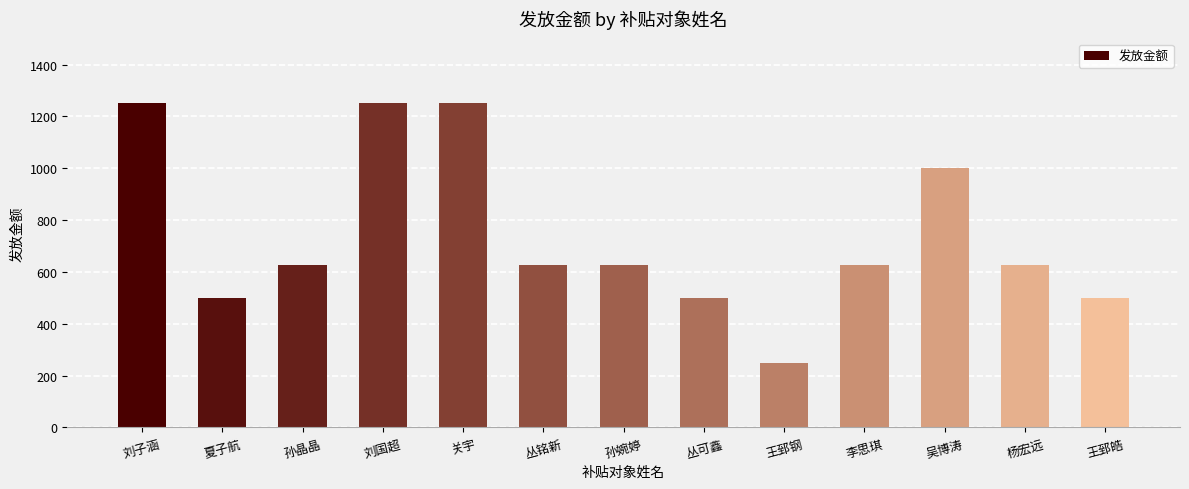

Which label corresponds to the smallest value in the chart?

王郅钢